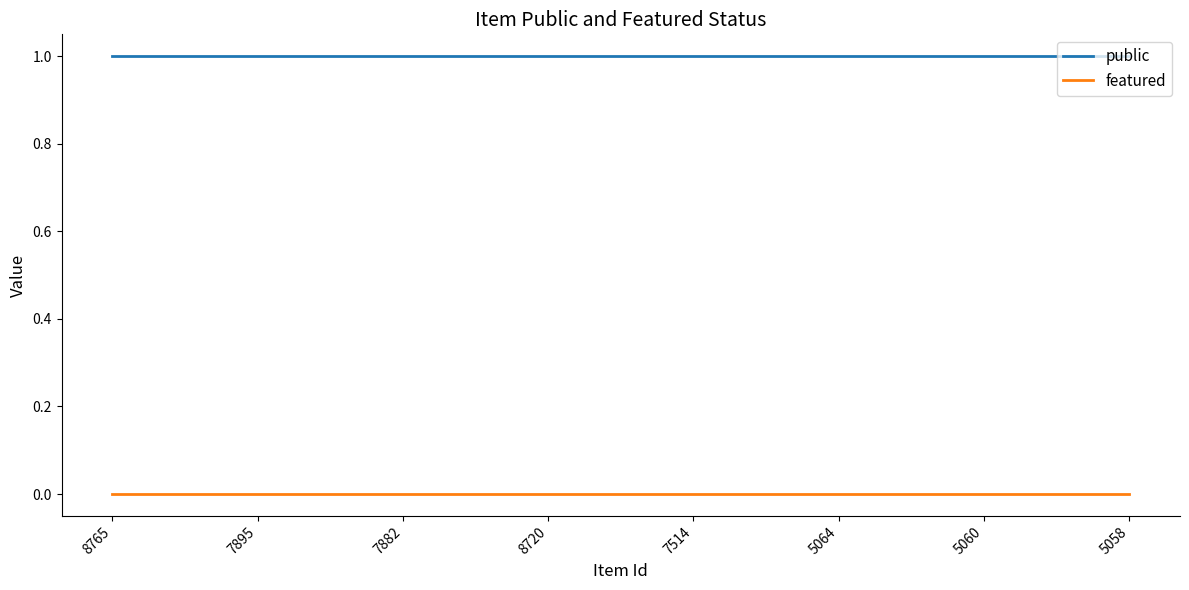

What is the highest value of the public series?

1